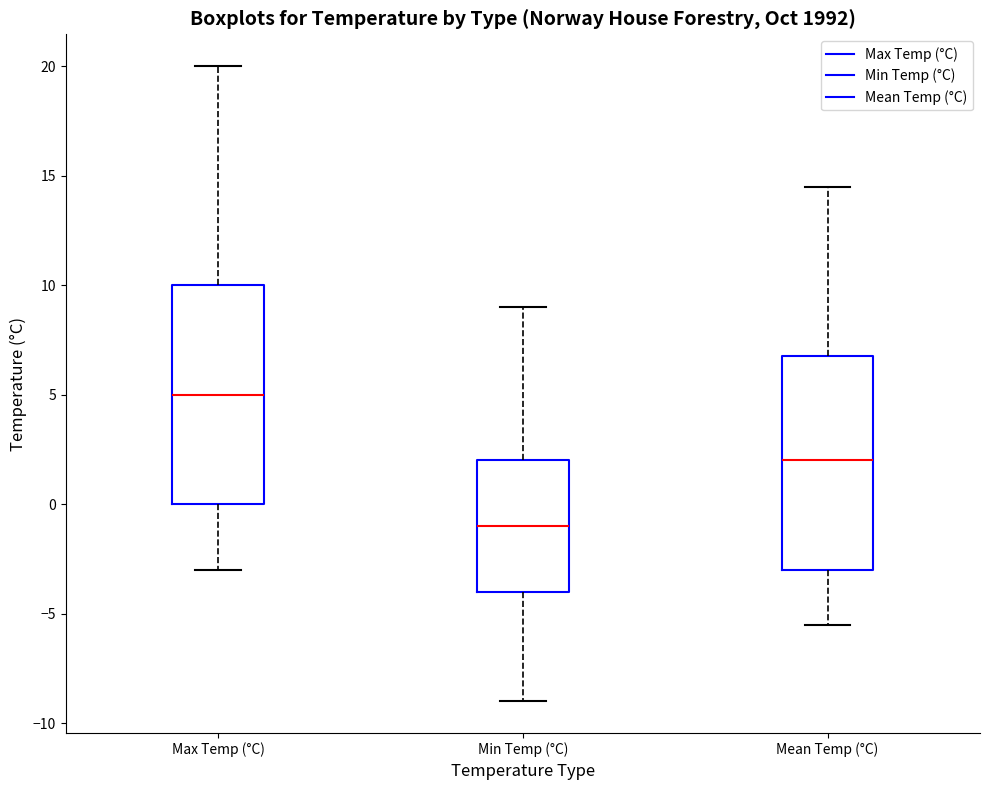

Where does the upper whisker of the box for Min Temp (°C) end on the y-axis? The values are not printed on the chart, so give them approximately, as read against the axis.

9.0